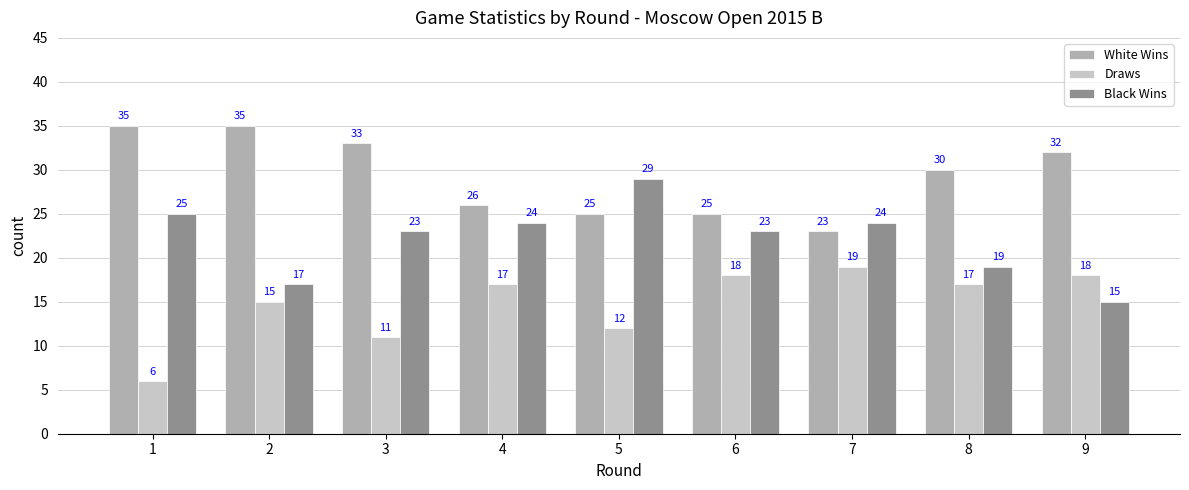

Which series has the widest spread of values?

Black Wins